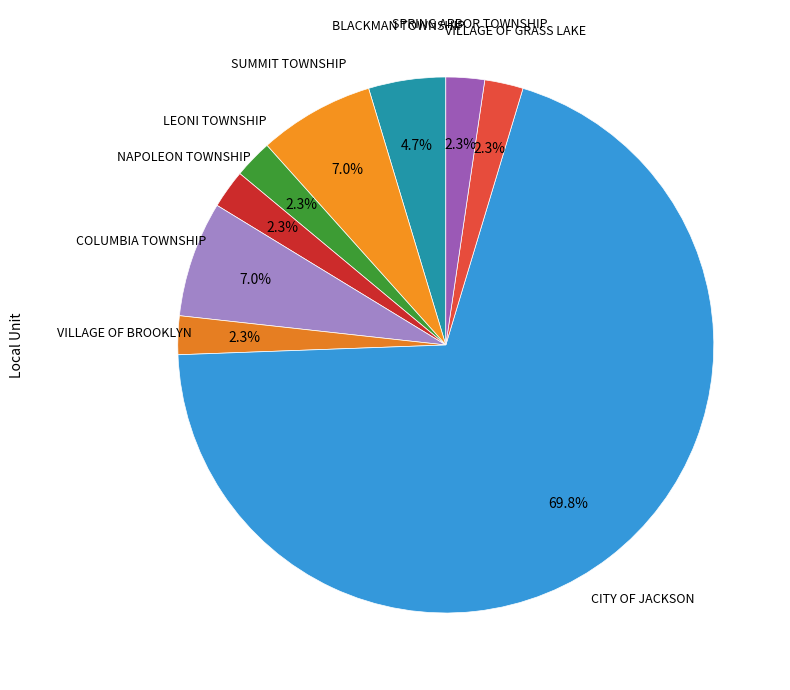

How many segments does this pie chart have?

9